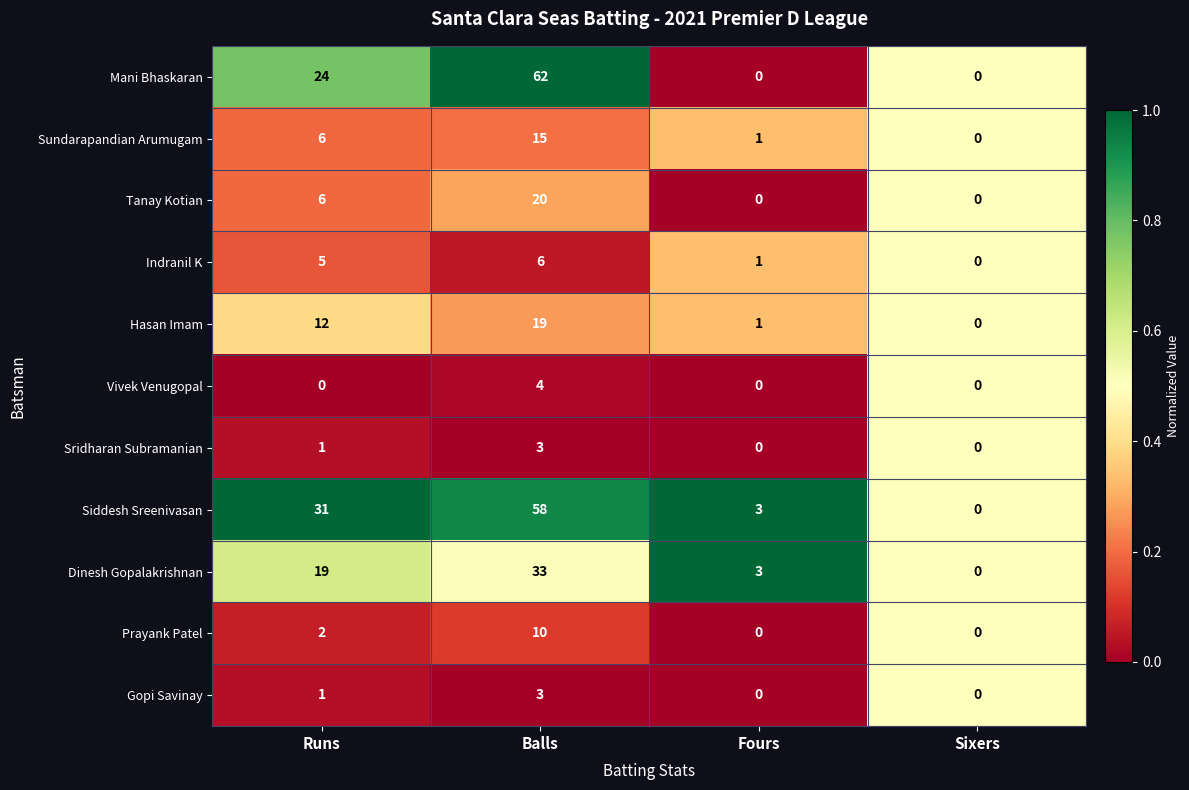

What is the sum of the Tanay Kotian values at Fours and Runs?

6